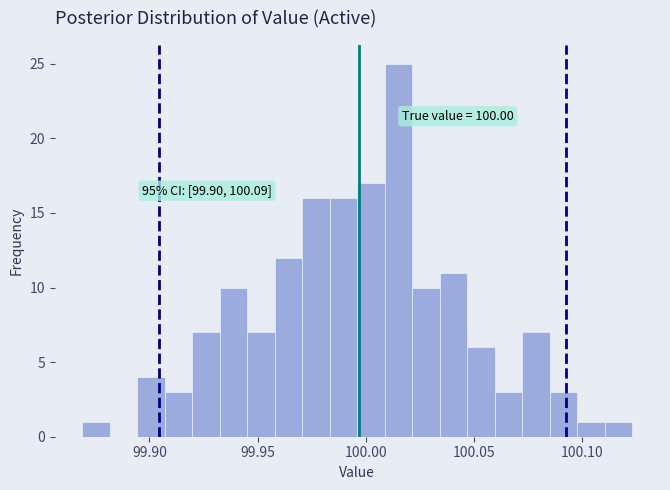

Around what value on the x-axis is the tallest bar? Give the approximate position of its centre, as read against the axis.

100.015